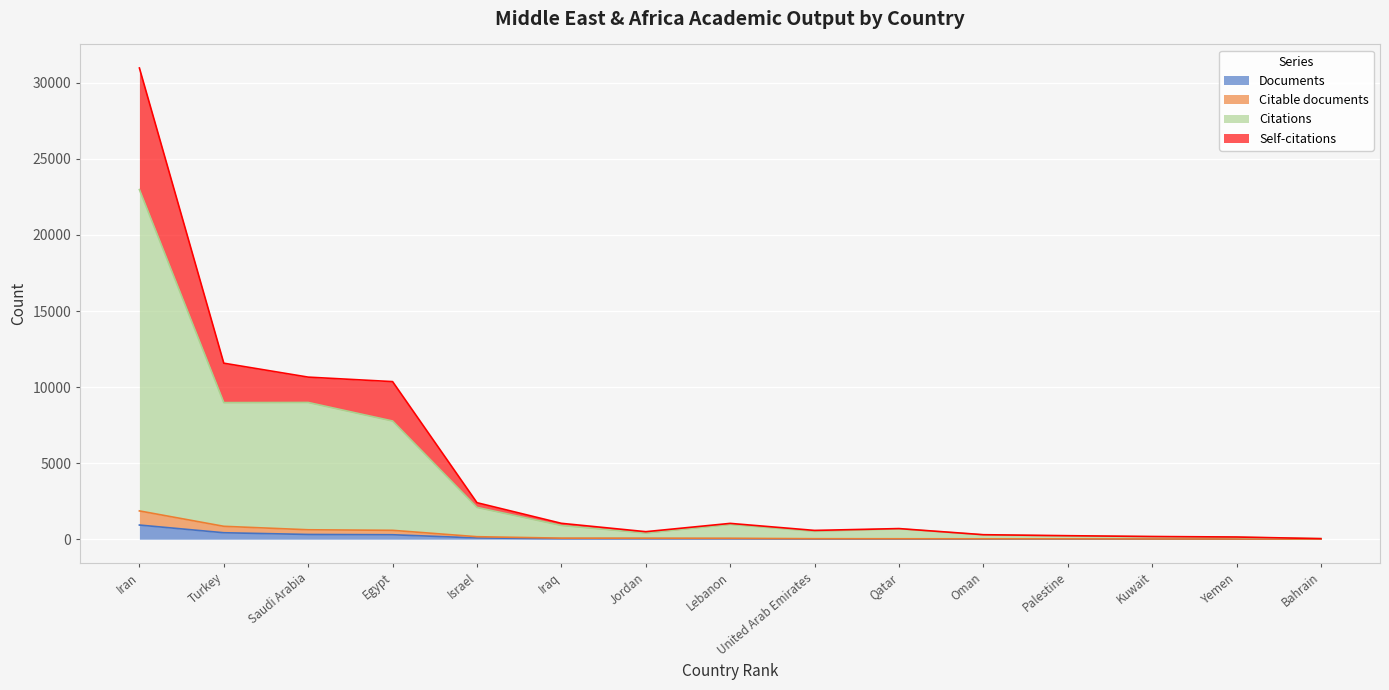

Reading right to left, transcribe all the data shown in this chart.

Documents: 3	7	8	12	13	15	17	30	33	35	84	293	312	425	931
Citable documents: 6	14	16	24	26	30	34	60	66	70	165	584	620	848	1860
Citations: 37	123	164	202	281	679	520	974	407	904	2091	7771	8989	8979	22980
Self-citations: 37	145	177	231	296	699	578	1040	495	1044	2400	10360	10655	11571	30975